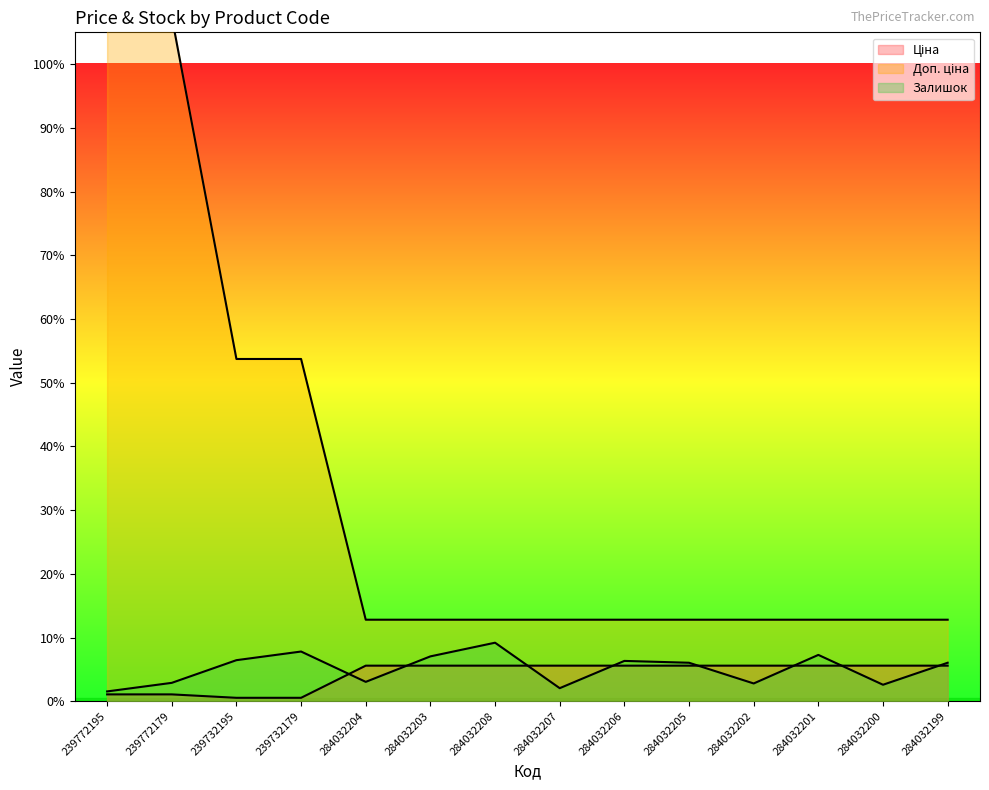

Reading left to right, transcribe all the data shown in this chart.

Ціна: 120.0	120.0	60.0	60.0	623.6	623.6	623.6	623.6	623.6	623.6	623.6	623.6	623.6	623.6
Доп. ціна: 12000.0	12000.0	6000.5	6000.5	1429.2	1429.2	1429.2	1429.2	1429.2	1429.2	1429.2	1429.2	1429.2	1429.2
Залишок: 171.9	322.3	719.8	871.3	339.5	786.5	1026.1	228.8	707.0	674.7	311.6	812.2	289.0	674.7